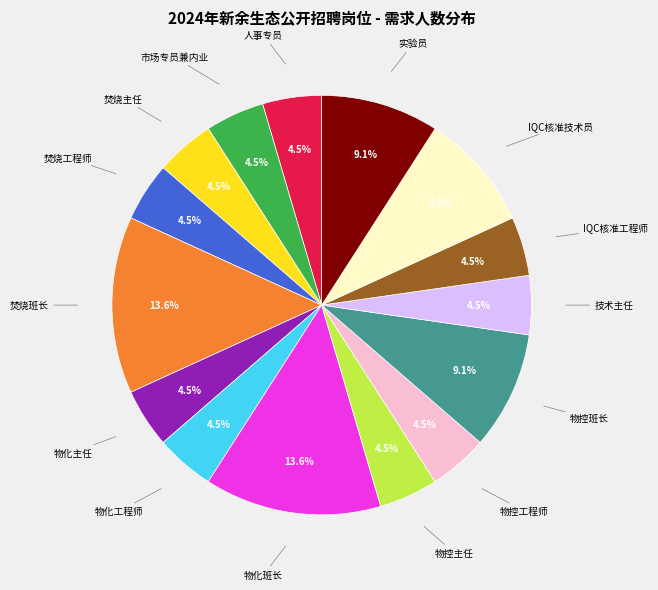

Is there any slice that represents more than half of the pie?

No